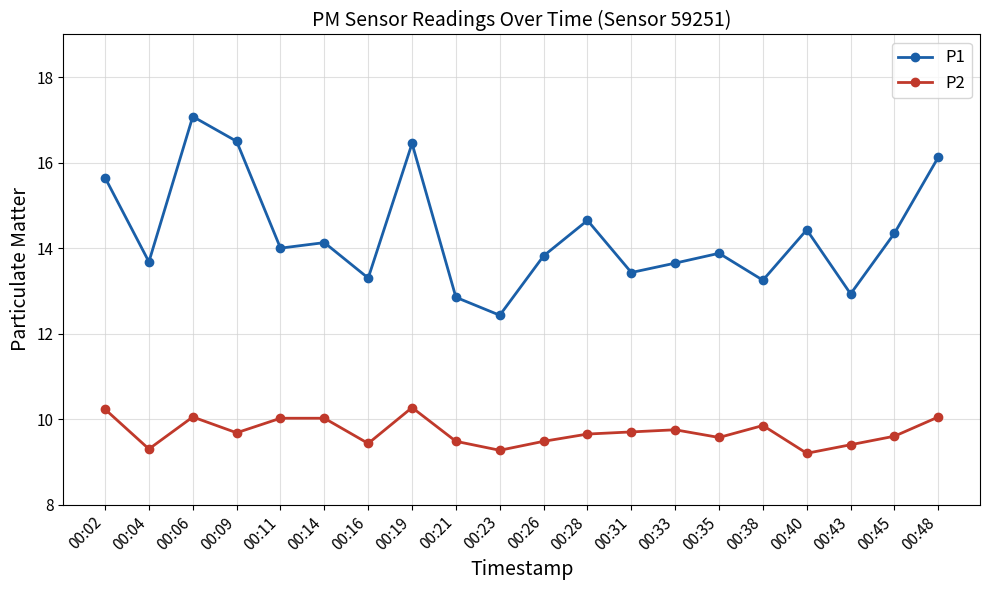

What is the total value across all series at 00:06?

27.1